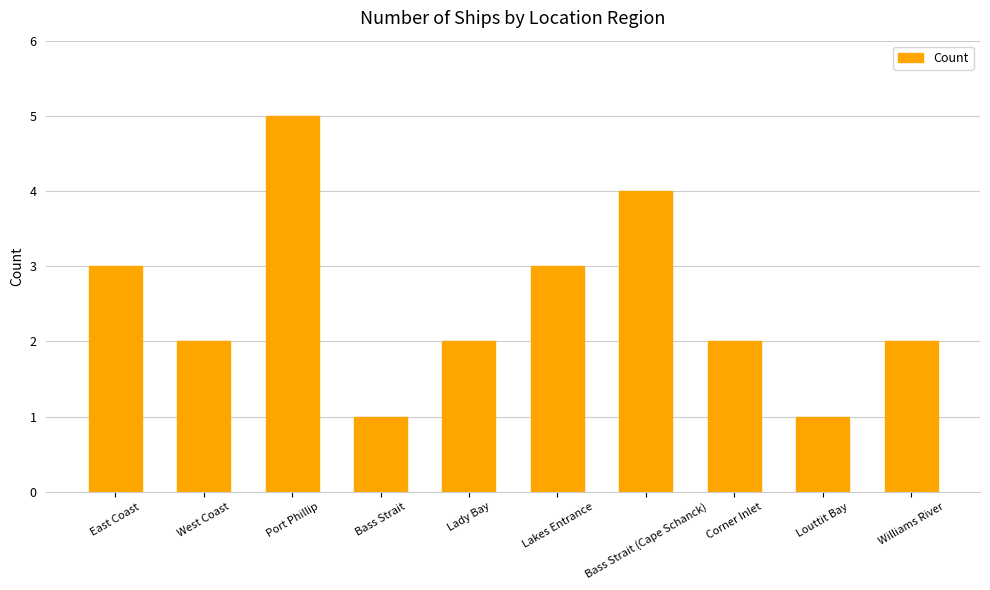

What is the difference between the maximum and minimum values?

4